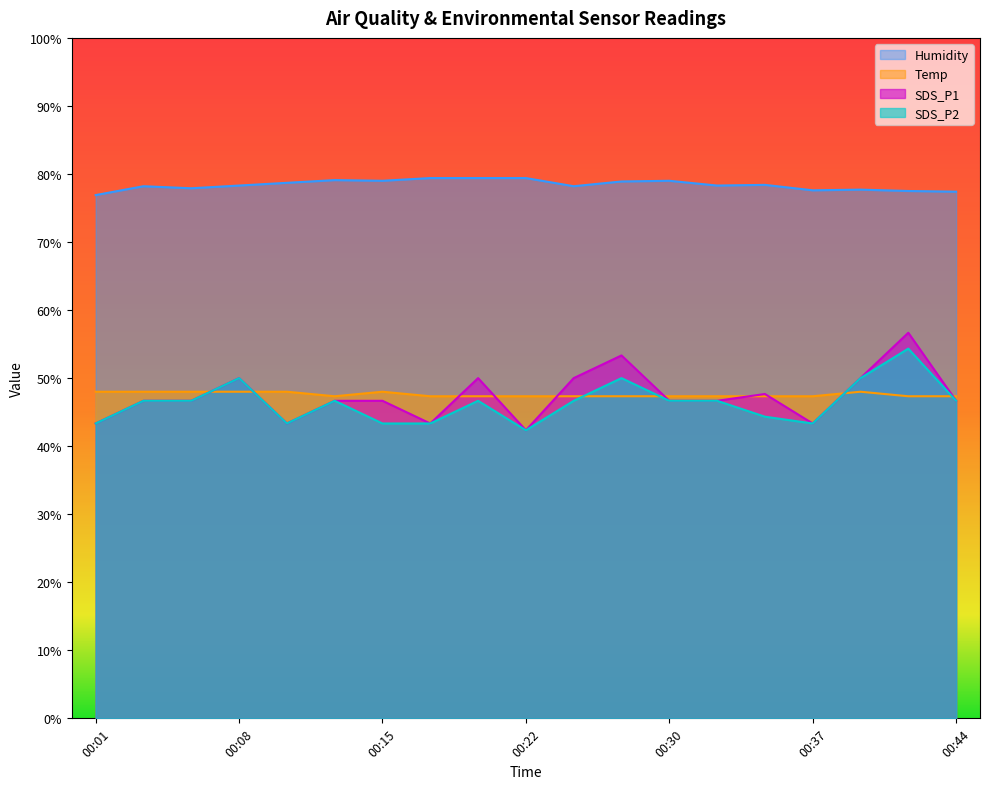

What is the value of the SDS_P2 point at the 8th from the left?

43.3